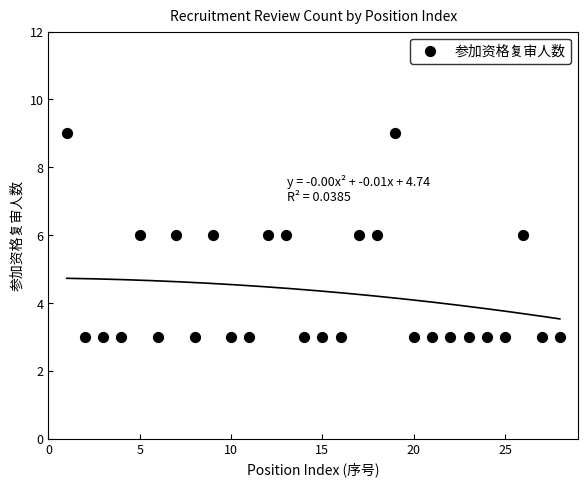

What is the range of Y values (max minus min)?

6